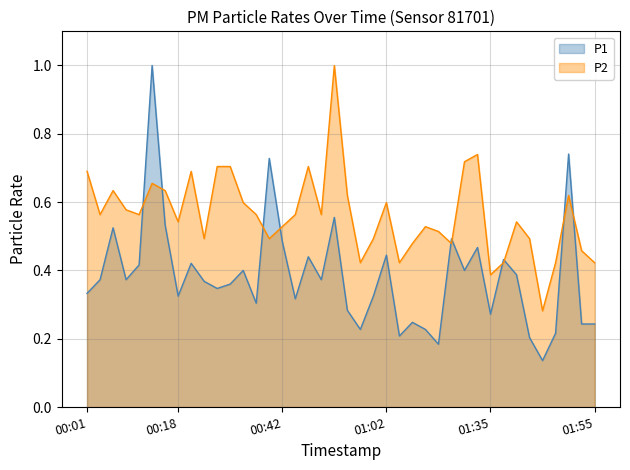

How many lines are shown in the chart?

2